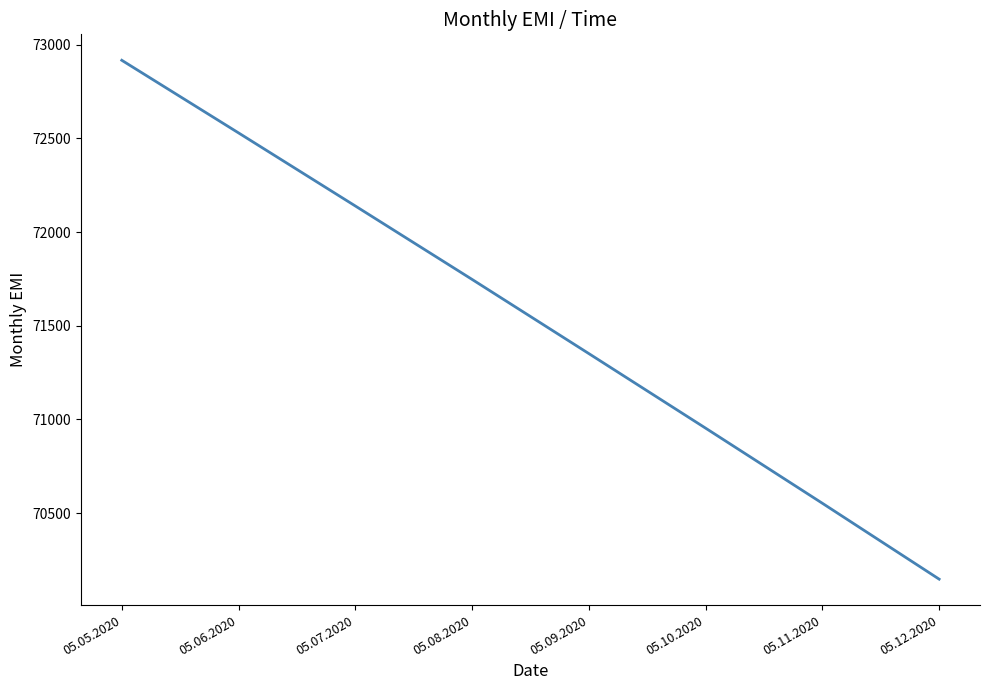

What is the change in value from 05.06.2020 to 05.09.2020?

-1178.0